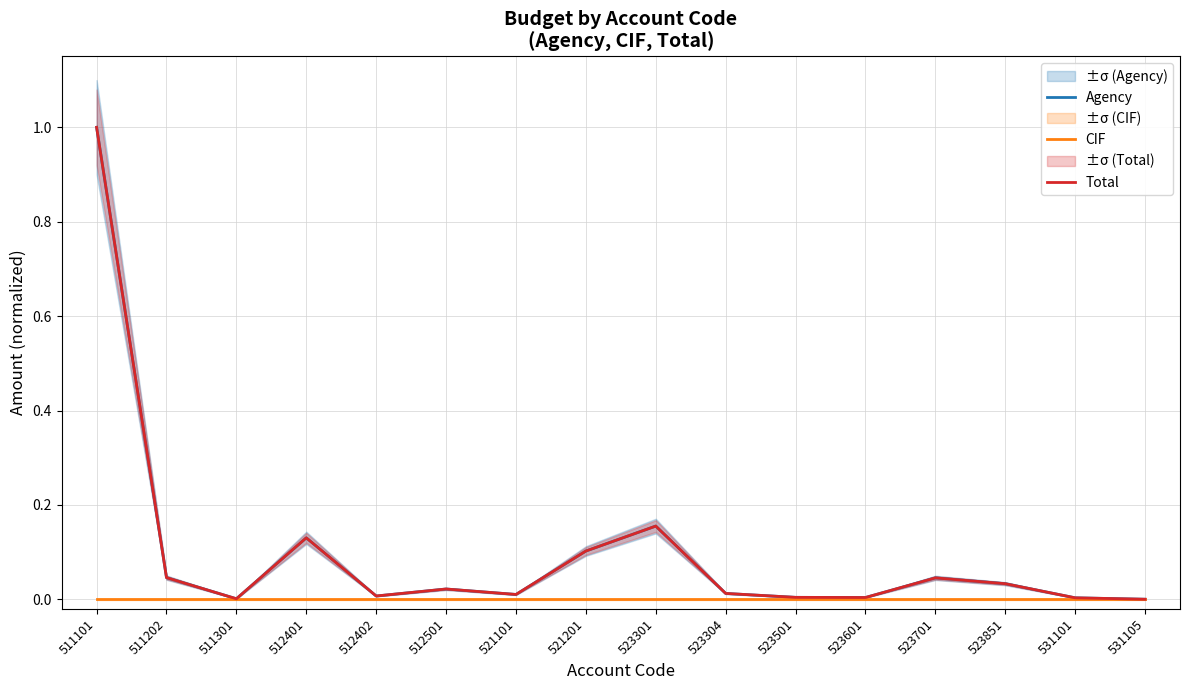

Does the chart have visible grid lines?

Yes